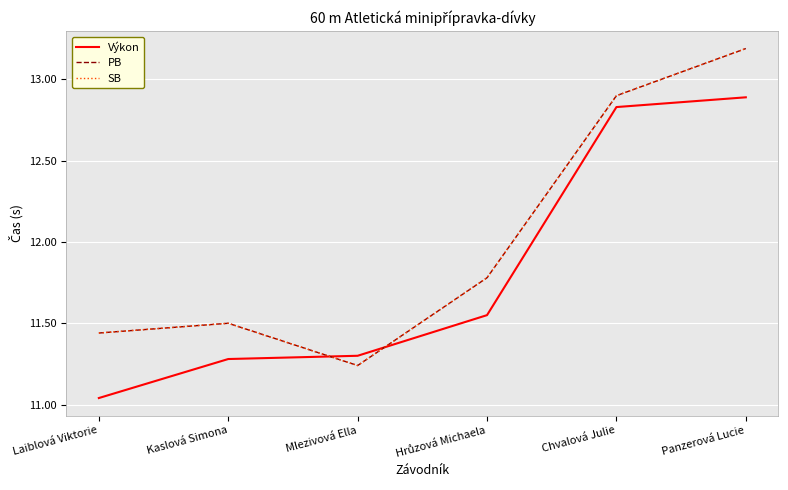

Reading right to left, what are all the values shown in this chart?

Výkon: Panzerová Lucie=12.9	Chvalová Julie=12.8	Hrůzová Michaela=11.6	Mlezivová Ella=11.3	Kaslová Simona=11.3	Laiblová Viktorie=11.0
PB: Panzerová Lucie=13.2	Chvalová Julie=12.9	Hrůzová Michaela=11.8	Mlezivová Ella=11.2	Kaslová Simona=11.5	Laiblová Viktorie=11.4
SB: Panzerová Lucie=13.2	Chvalová Julie=12.9	Hrůzová Michaela=11.8	Mlezivová Ella=11.2	Kaslová Simona=11.5	Laiblová Viktorie=11.4